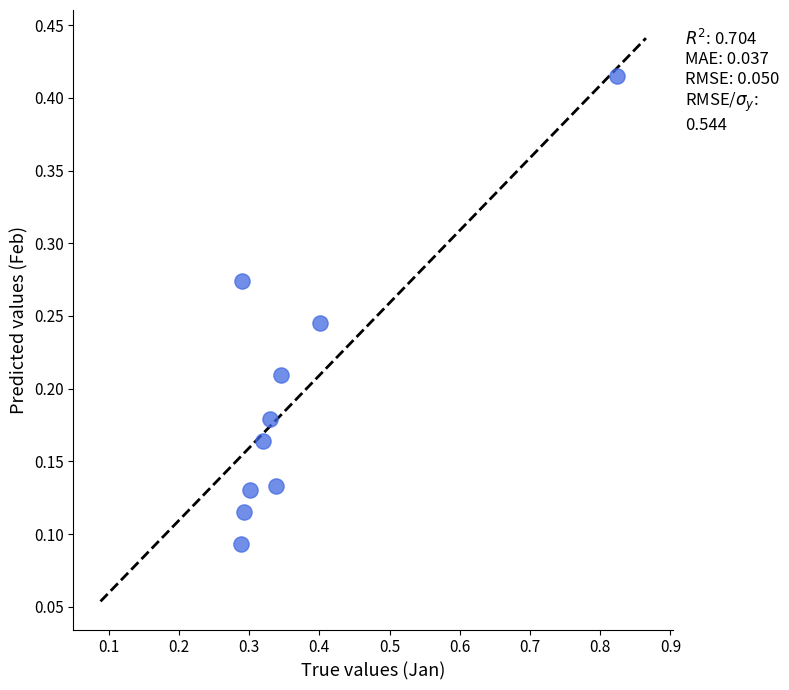

What is the range of X values (max minus min)?

0.5